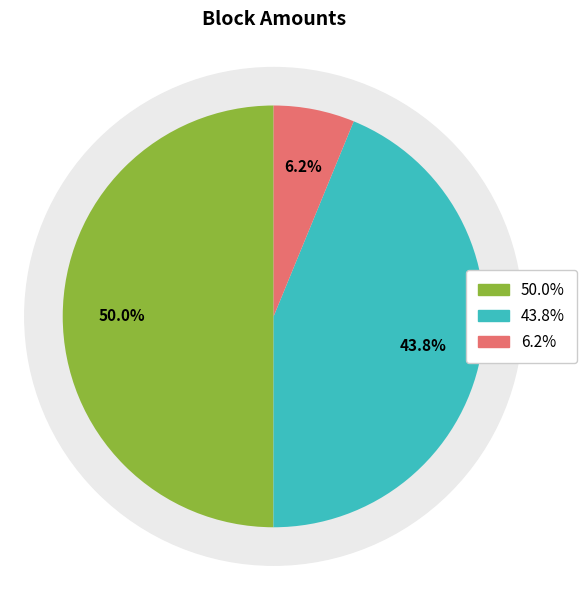

To the nearest percent, what is the combined percentage of 27391 and 33816?

56%